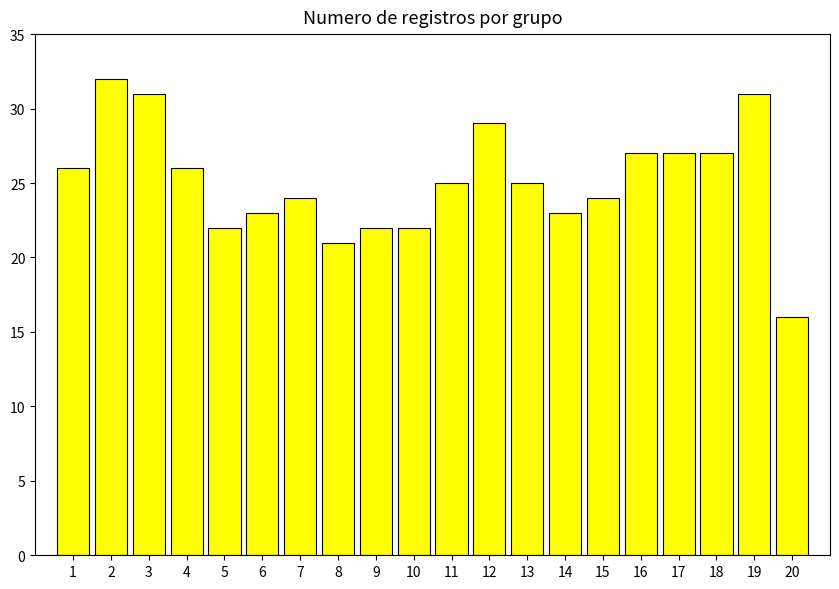

Are the bars horizontal?

No